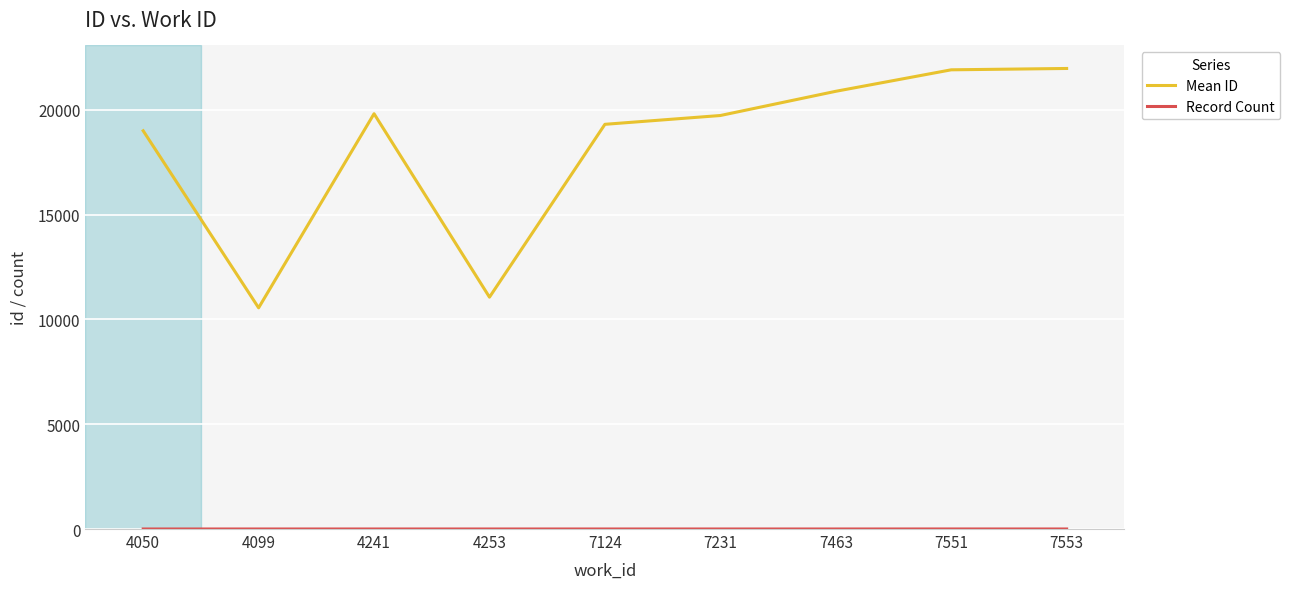

Which series has the largest total across all categories?

Mean ID